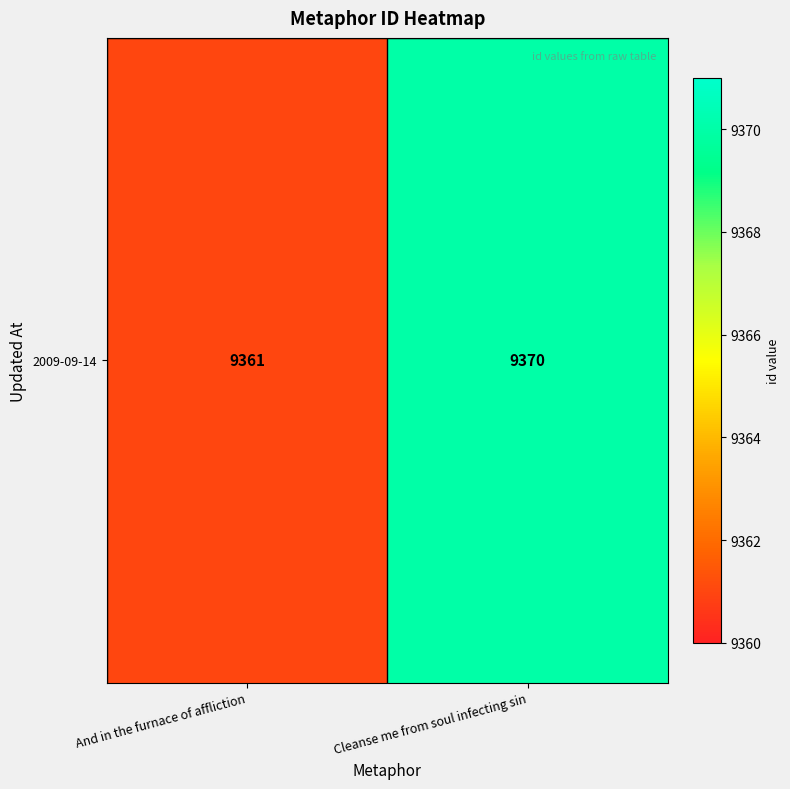

Which has a higher value, And in the furnace of affliction or Cleanse me from soul infecting sin?

Cleanse me from soul infecting sin